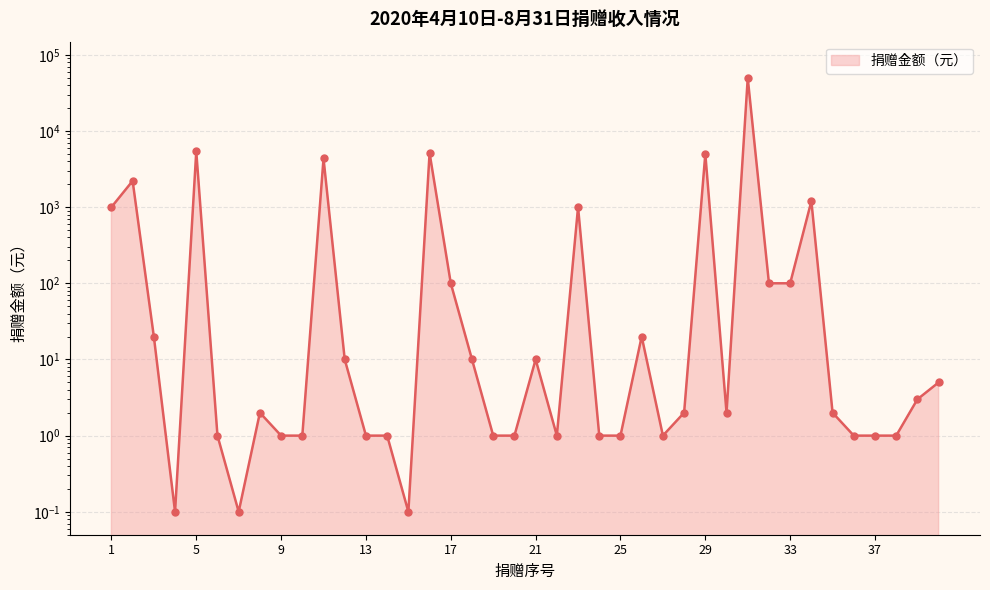

Which has a higher value, 15 or 5?

5